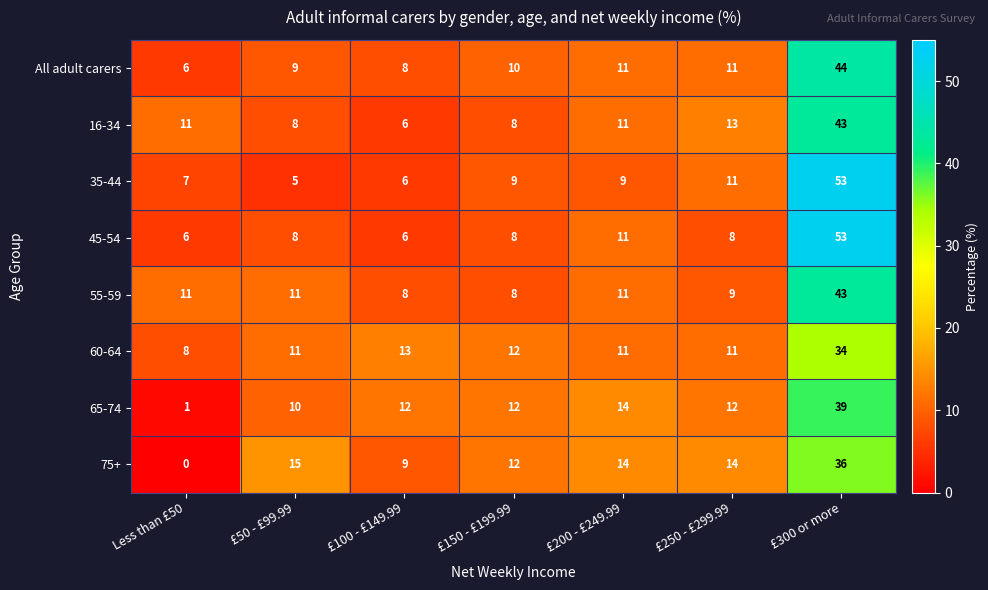

The 55-59 series shows 8 at £50 - £99.99. True or false?

False